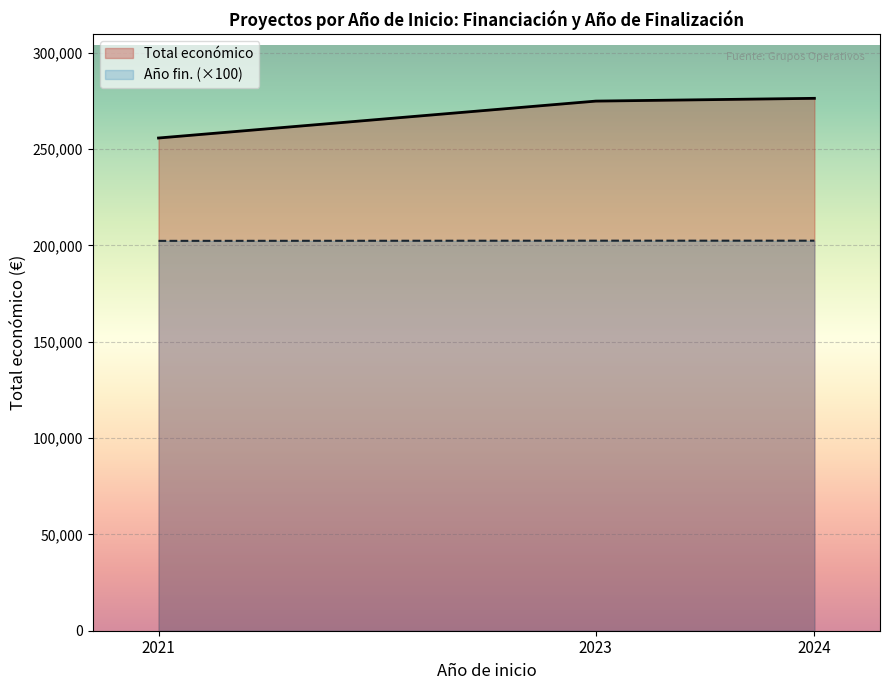

List the series in order of their overall mean, lowest first.

Año fin. (×100), Total económico